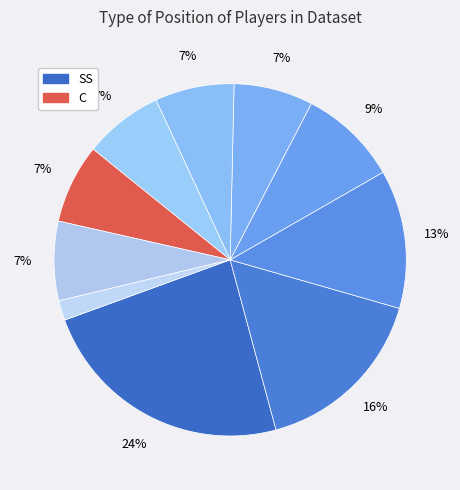

How many segments does this pie chart have?

10